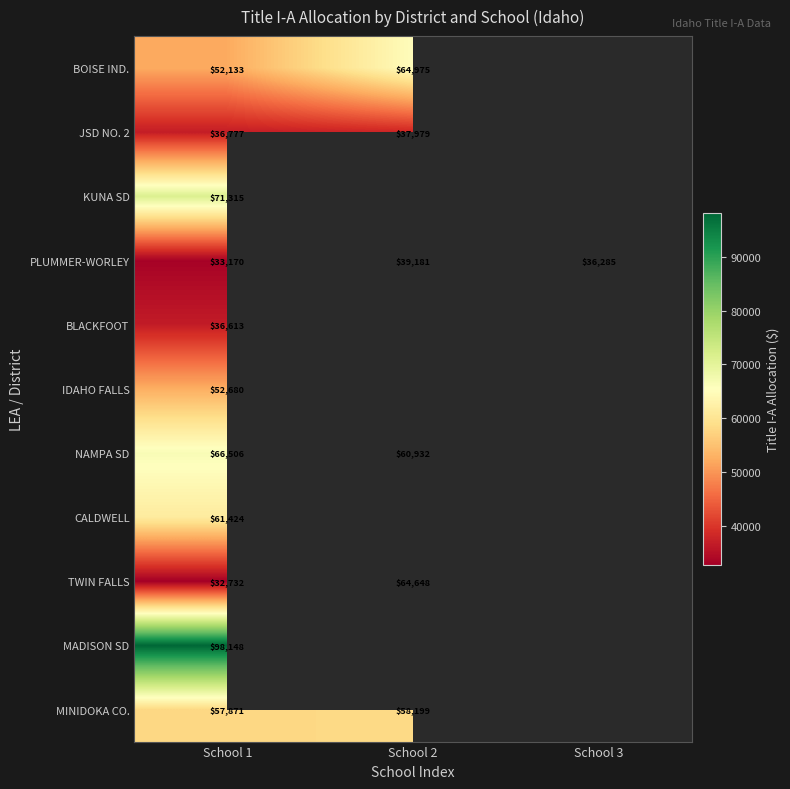

True or false: CALDWELL has a value of 25873.5 at School 1.

False